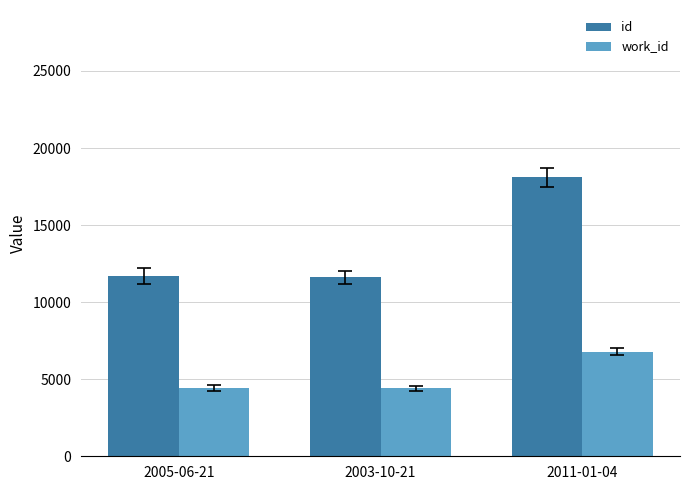

At how many categories does at least one series exceed 10181?

3